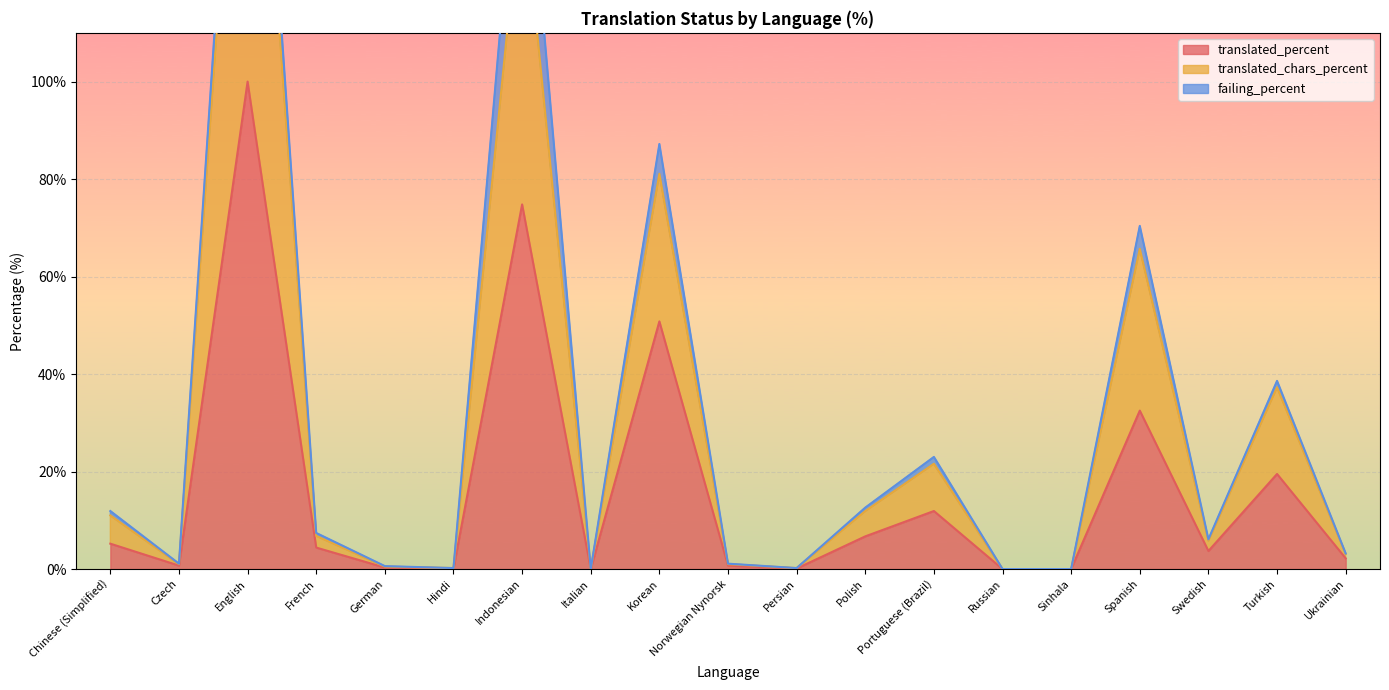

Read the translated_percent value at French.

4.4